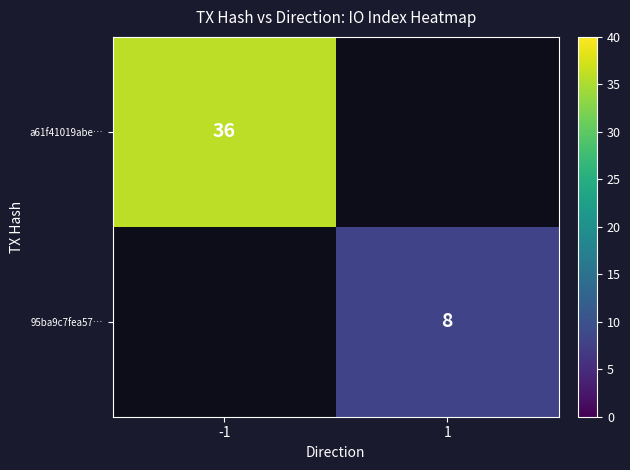

True or false: 95ba9c7fea57… has a value of 14 at 1.

False